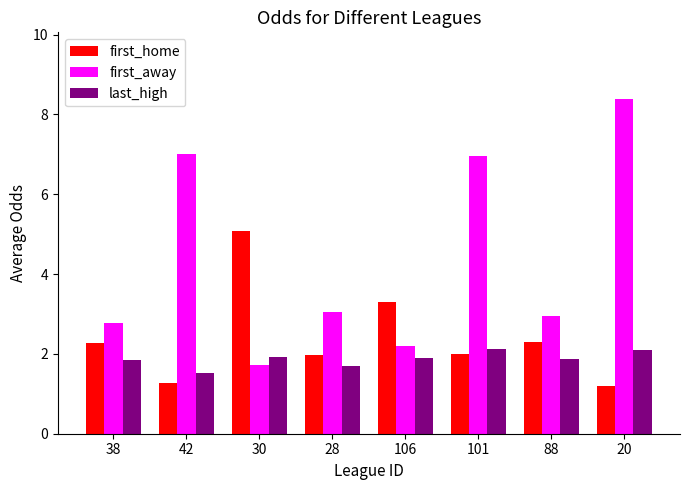

Which series changed the most between 38 and 101?

first_away